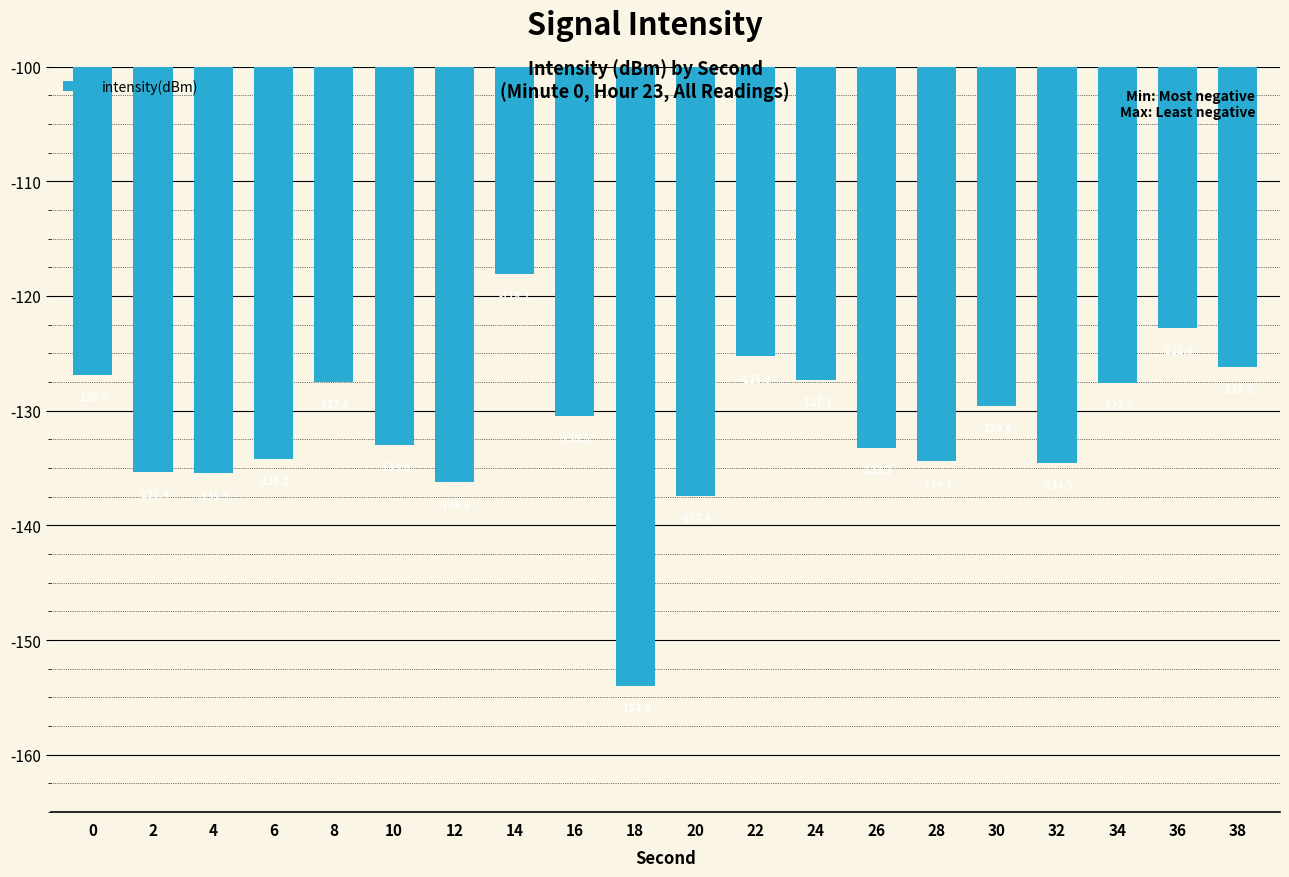

The chart shows a value of -133.0 at 10. True or false?

True